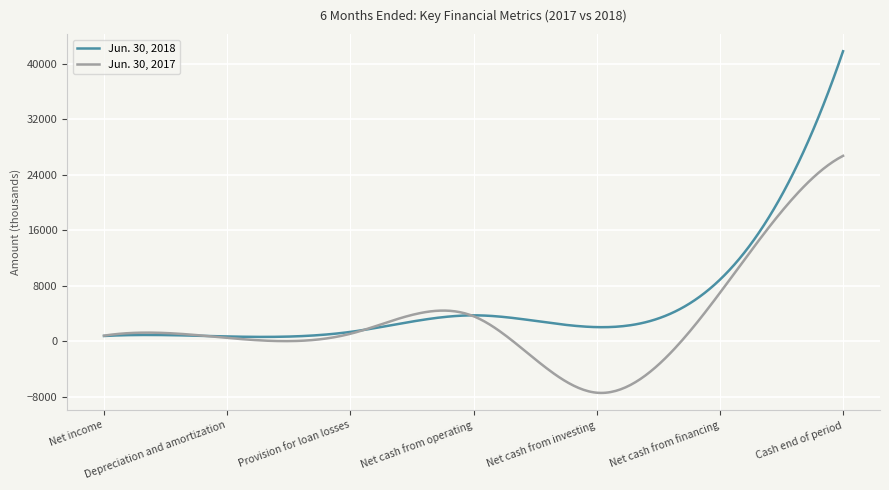

In Jun. 30, 2018, how many points are lower than both neighbors (excluding endpoints)?

2